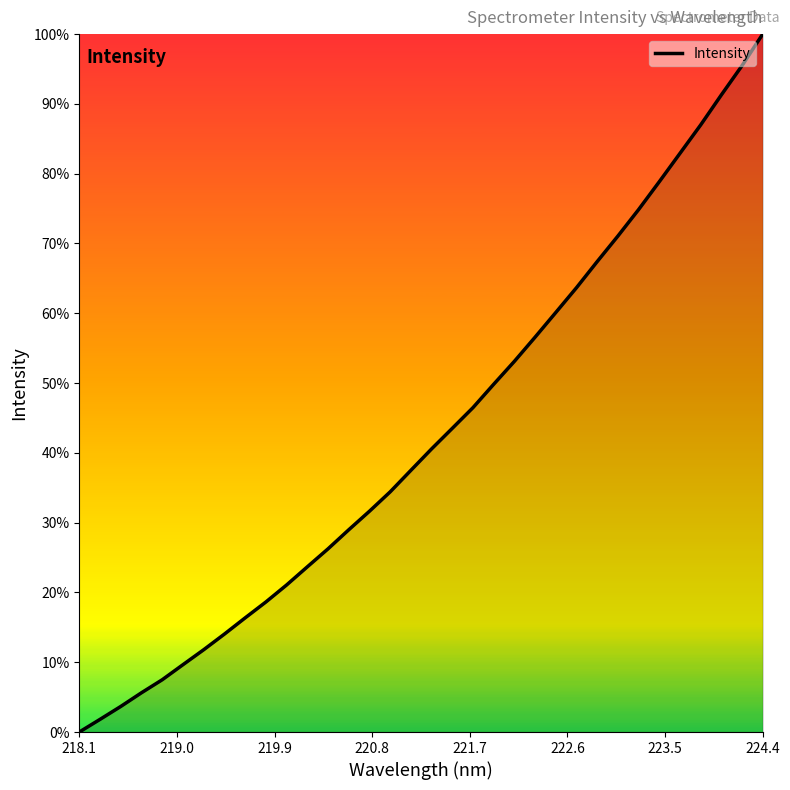

Is this an area chart (filled region under the line)?

Yes